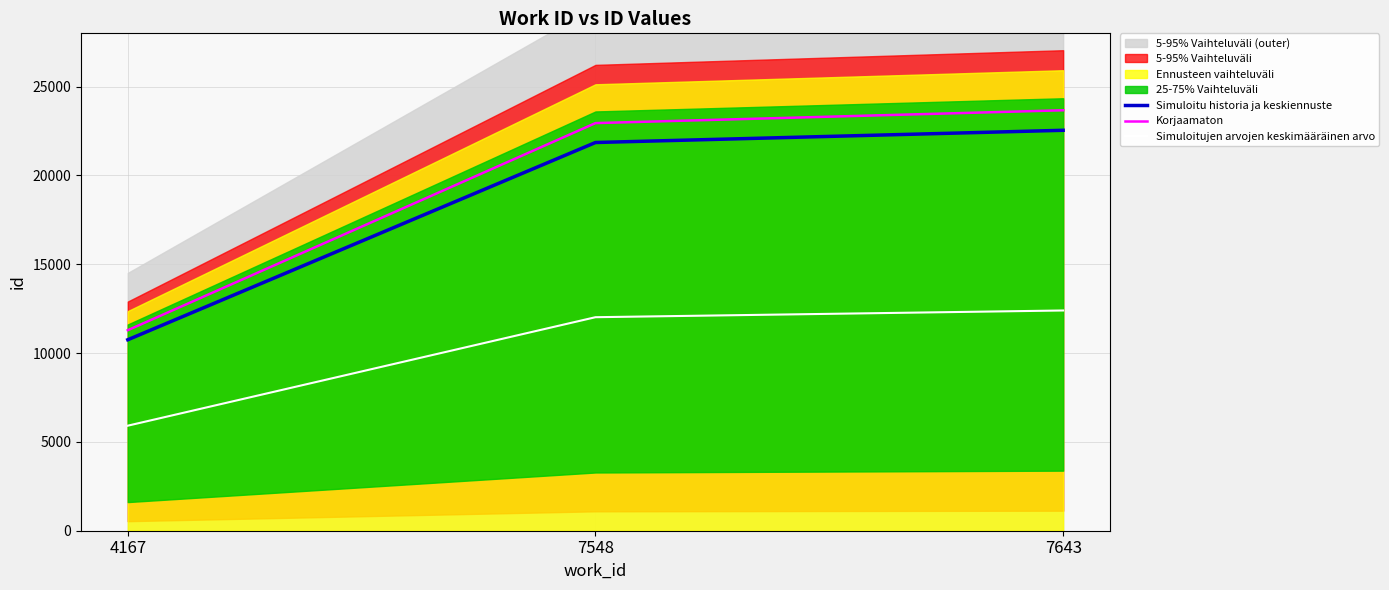

The value of Korjaamaton at 7548 is 10737.0. True or false?

False